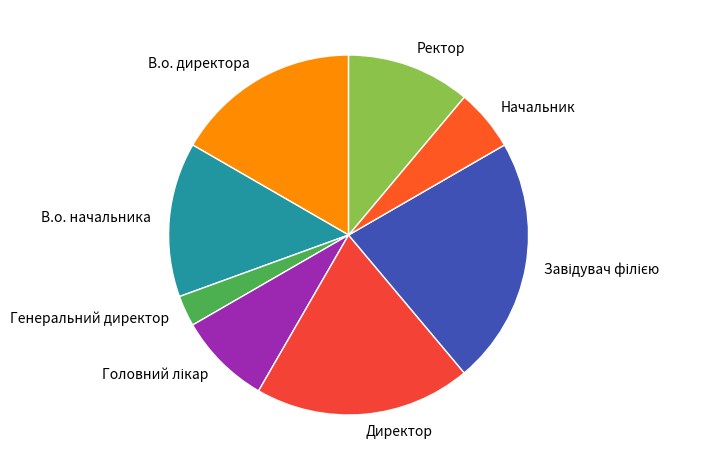

What is the ratio of the value at Директор to the value at Генеральний директор?

7.0